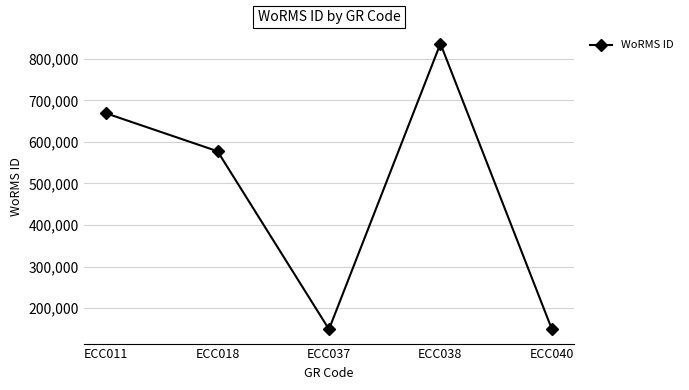

Is it true that the value at ECC018 is 577521?

True